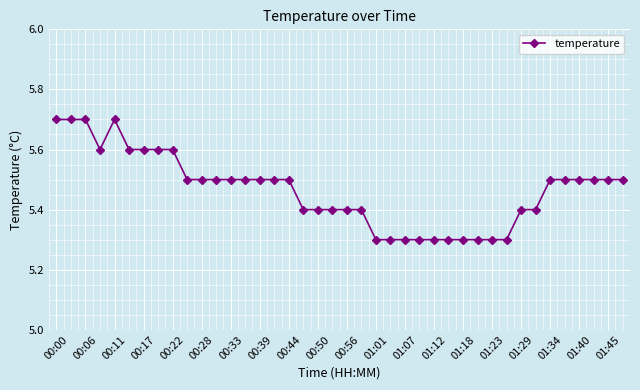

What is the minimum value shown in the chart?

5.3